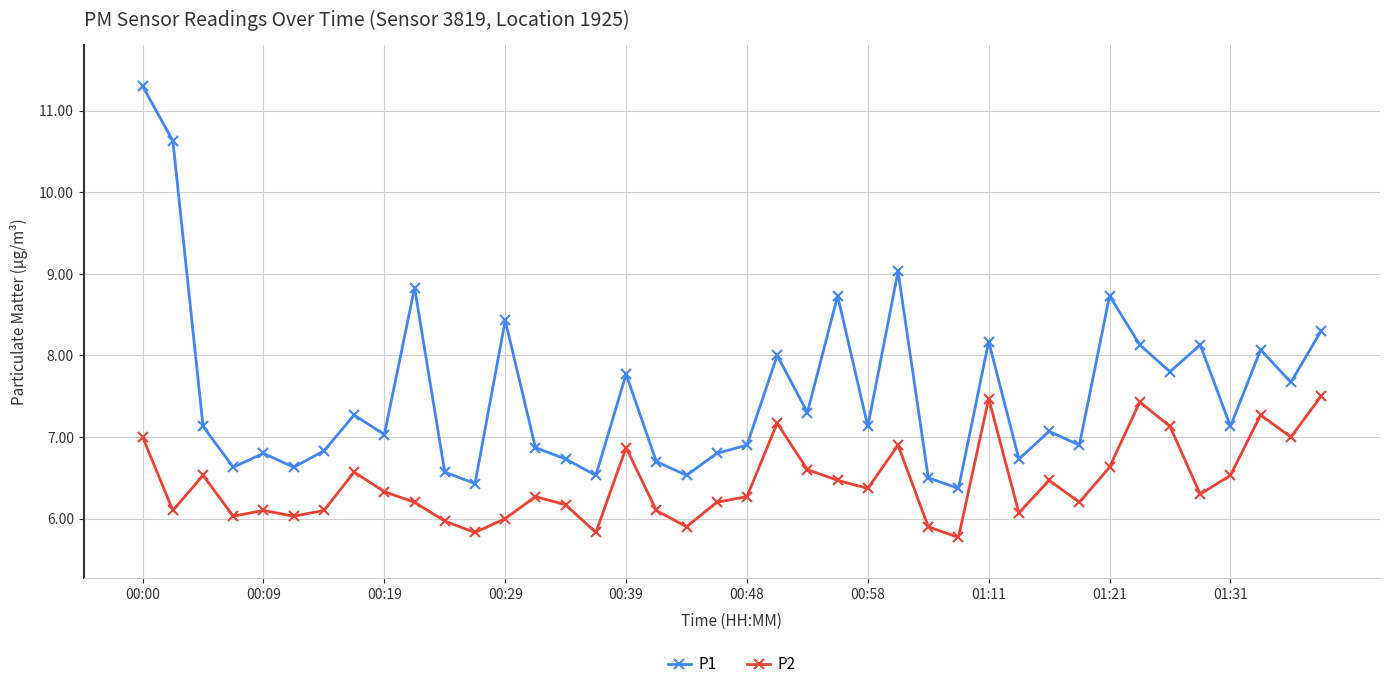

True or false: P2 and P1 intersect in this chart.

False